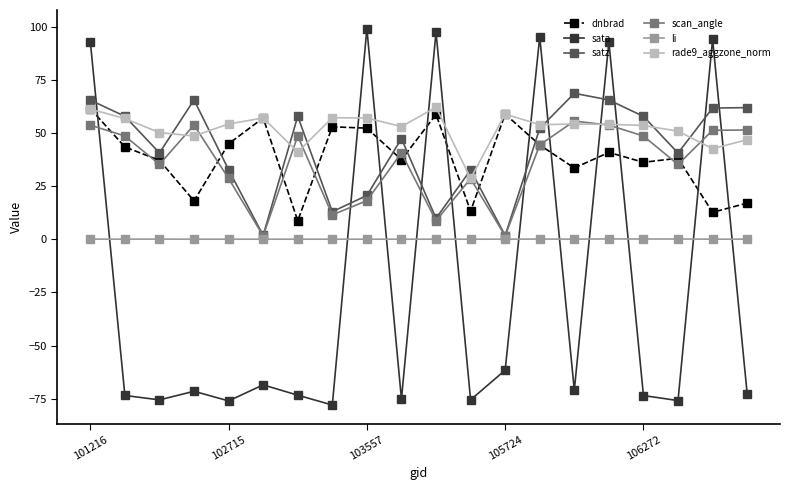

True or false: dnbrad has more than 2 points higher than both neighbors.

True